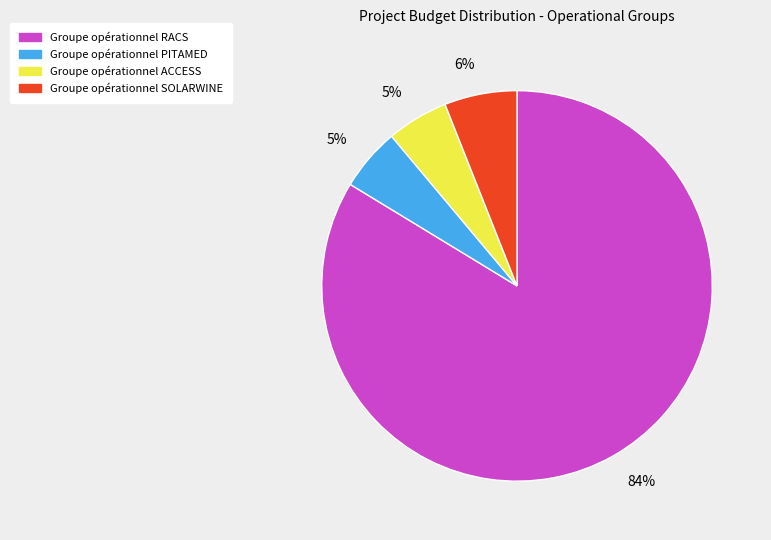

Count the number of slices in the pie.

4